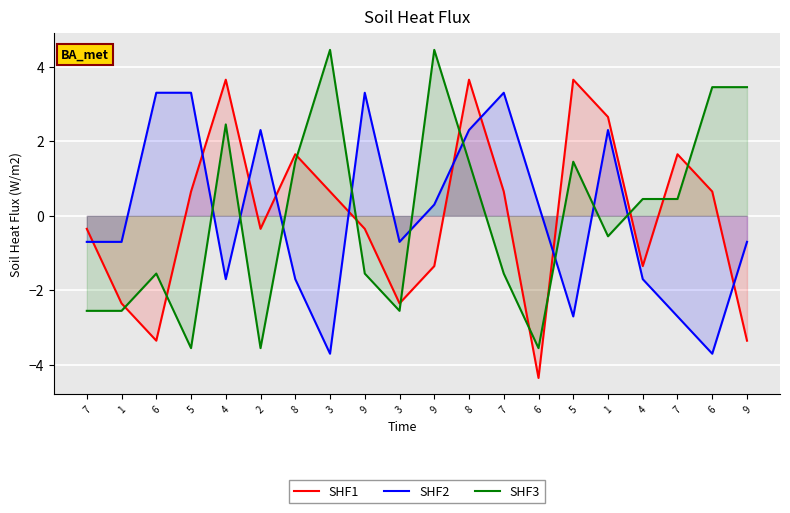

Reading left to right, what are all the values shown in this chart?

SHF1: 7=-0.3	1=-2.3	6=-3.3	5=0.7	4=3.7	2=-0.3	8=1.7	3=0.7	9=-0.3	3=-2.3	9=-1.3	8=3.7	7=0.7	6=-4.3	5=3.7	1=2.7	4=-1.3	7=1.7	6=0.7	9=-3.3
SHF2: 7=-0.7	1=-0.7	6=3.3	5=3.3	4=-1.7	2=2.3	8=-1.7	3=-3.7	9=3.3	3=-0.7	9=0.3	8=2.3	7=3.3	6=0.3	5=-2.7	1=2.3	4=-1.7	7=-2.7	6=-3.7	9=-0.7
SHF3: 7=-2.5	1=-2.5	6=-1.5	5=-3.5	4=2.5	2=-3.5	8=1.5	3=4.5	9=-1.5	3=-2.5	9=4.5	8=1.5	7=-1.5	6=-3.5	5=1.5	1=-0.5	4=0.5	7=0.5	6=3.5	9=3.5